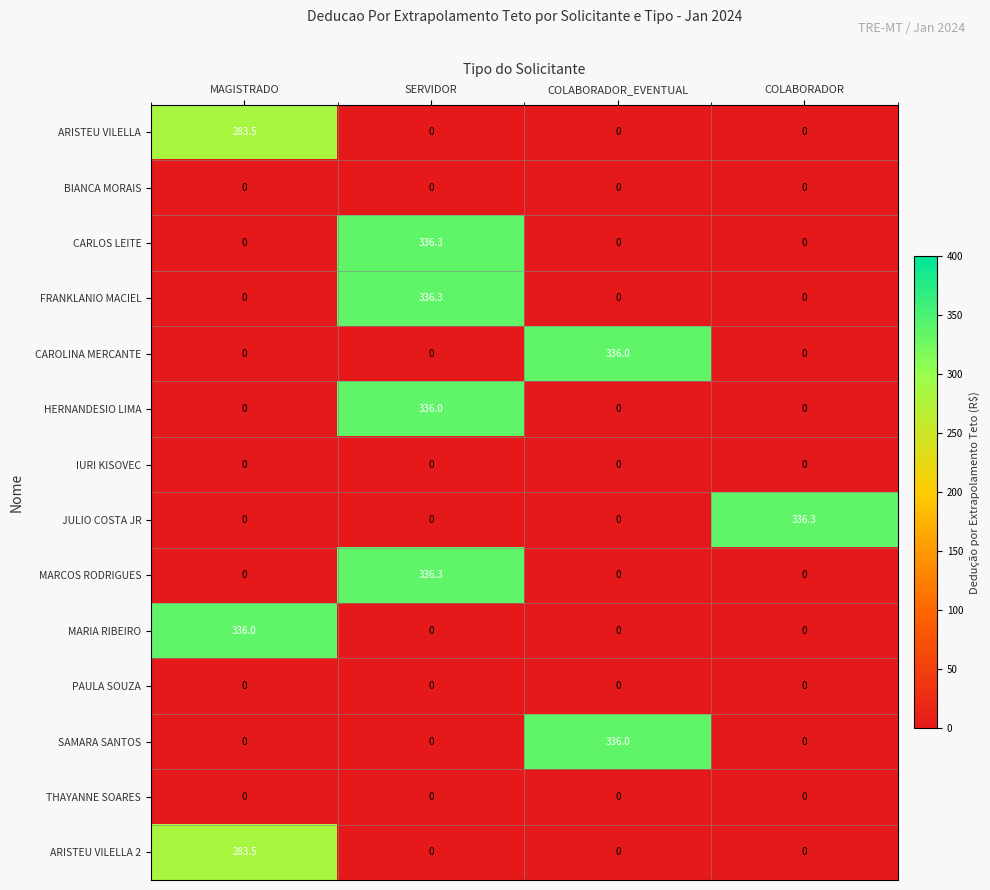

What is the greatest value displayed?

336.3